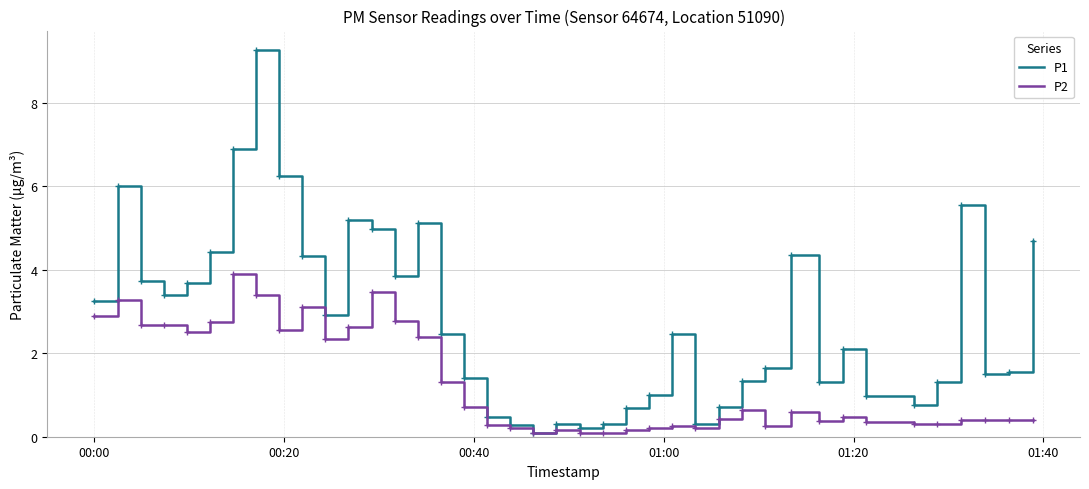

What is the difference between the maximum and second lowest values in the P1 series?

9.1